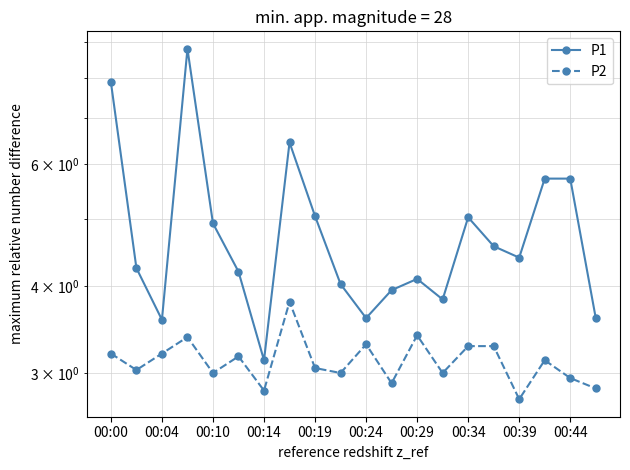

At 00:34, list the series in order from largest to smallest.

P1, P2